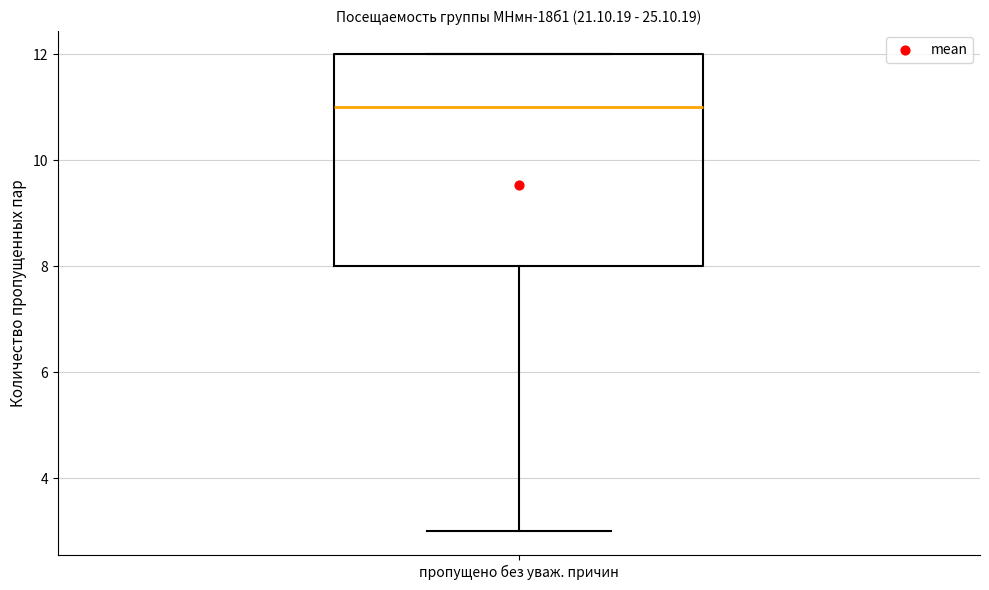

Transcribe this box plot: give where the median line is, the range the box spans, and where the two whiskers end, as read against the y-axis. The values are not printed on the chart, so give them approximately, as read against the axis.

median 11, box 8 to 12, whiskers 3 to 12